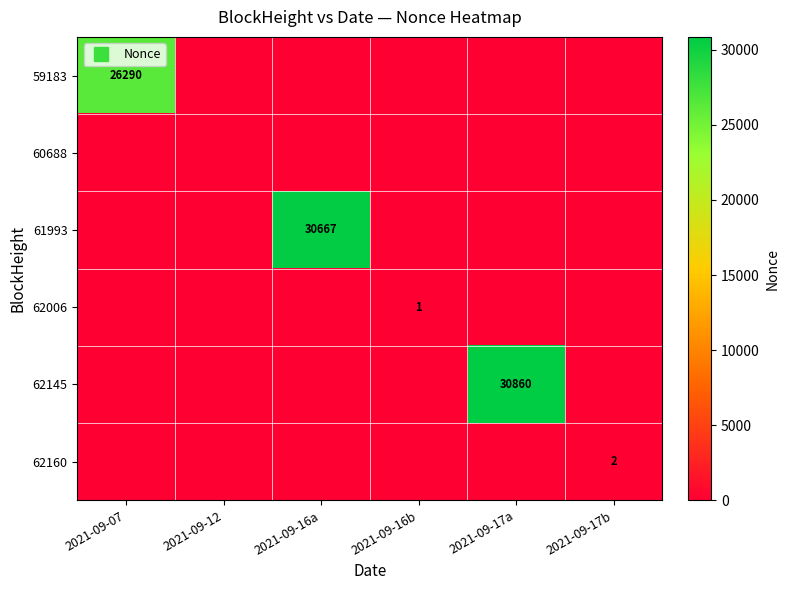

How many categories are shown in the chart?

6